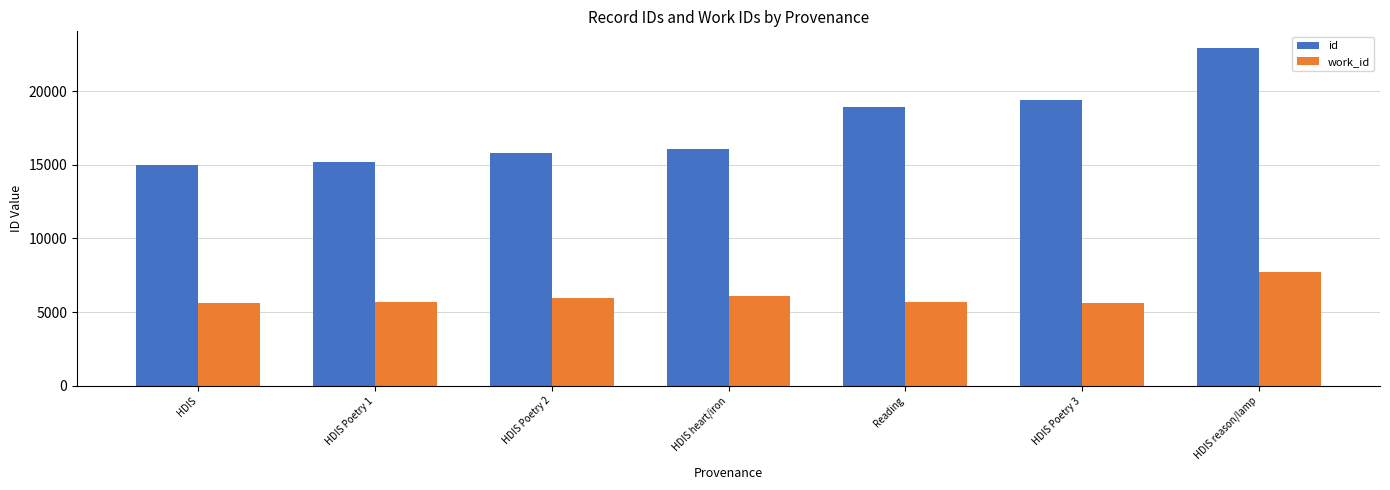

Which series has the largest total across all categories?

id